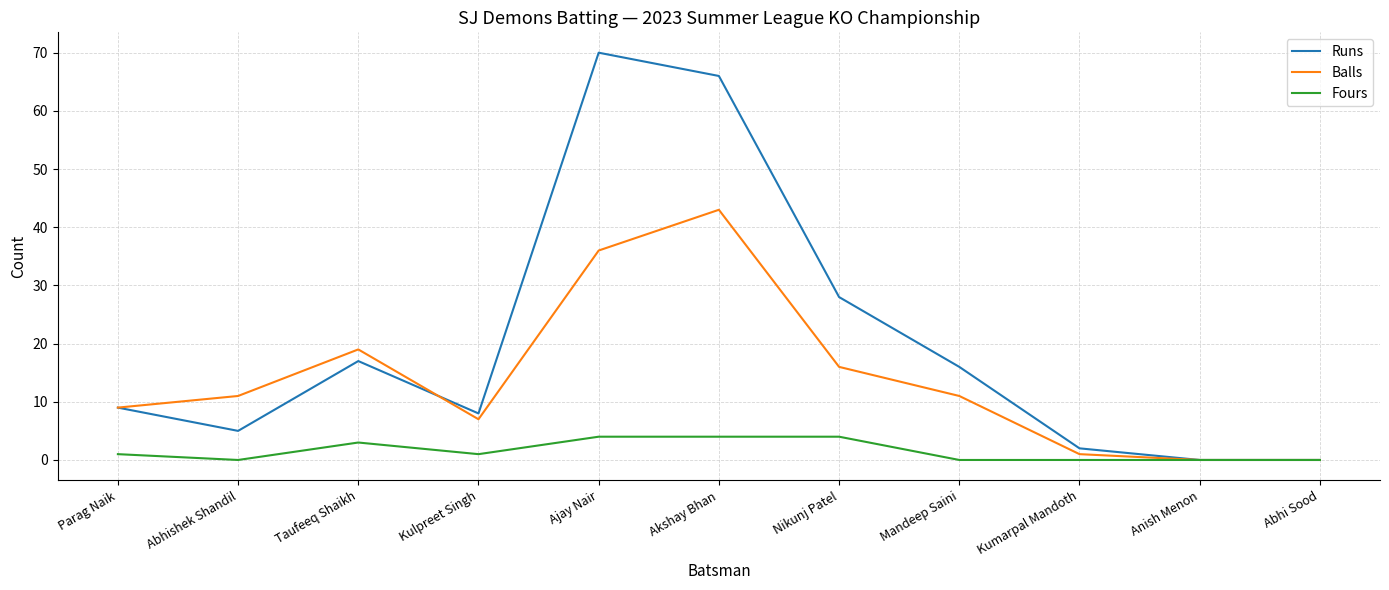

What position from the right is Nikunj Patel?

5